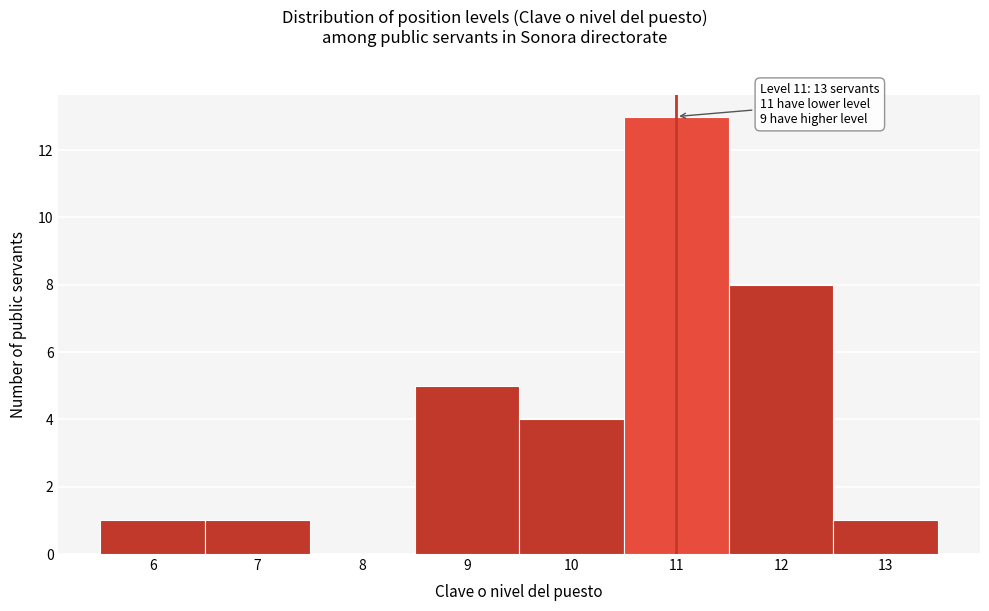

Over which range of the x-axis is the bar tallest?

10.5 to 11.5